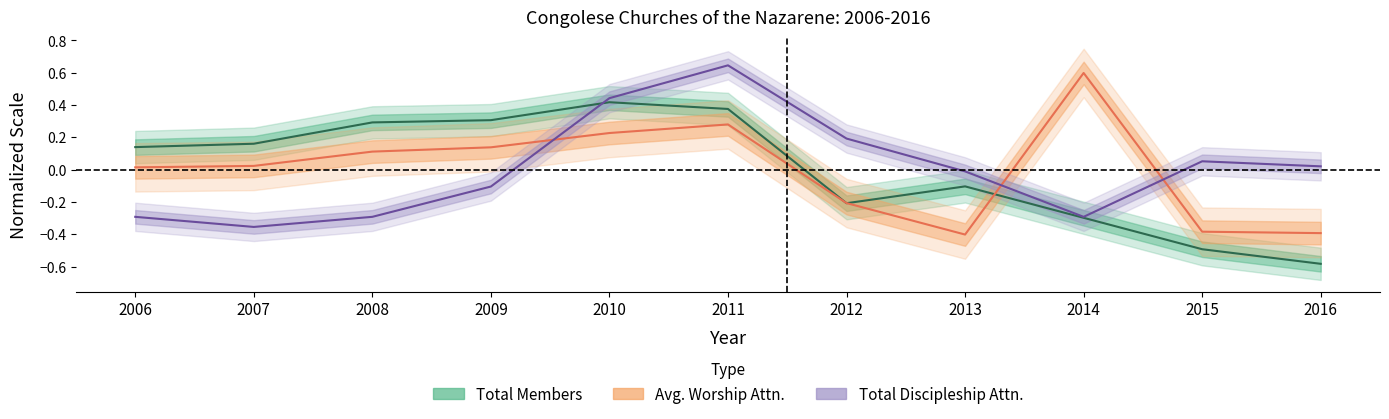

Between which two adjacent categories do Total Members and Total Discipleship Attn. first intersect?

2009 and 2010